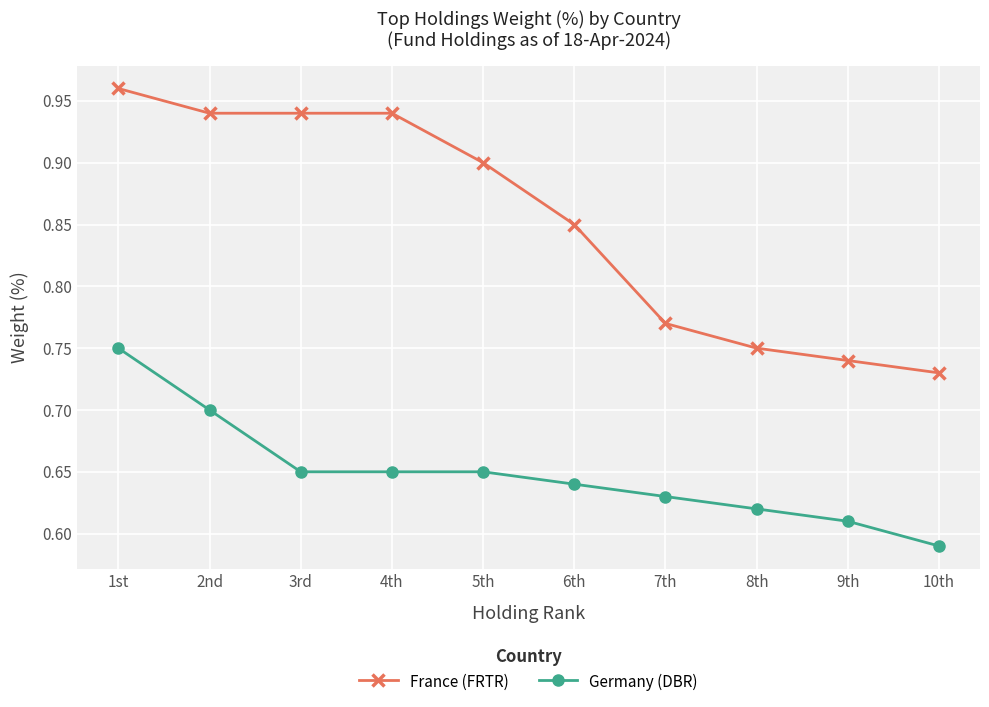

List the series in order of their overall mean, lowest first.

Germany (DBR), France (FRTR)